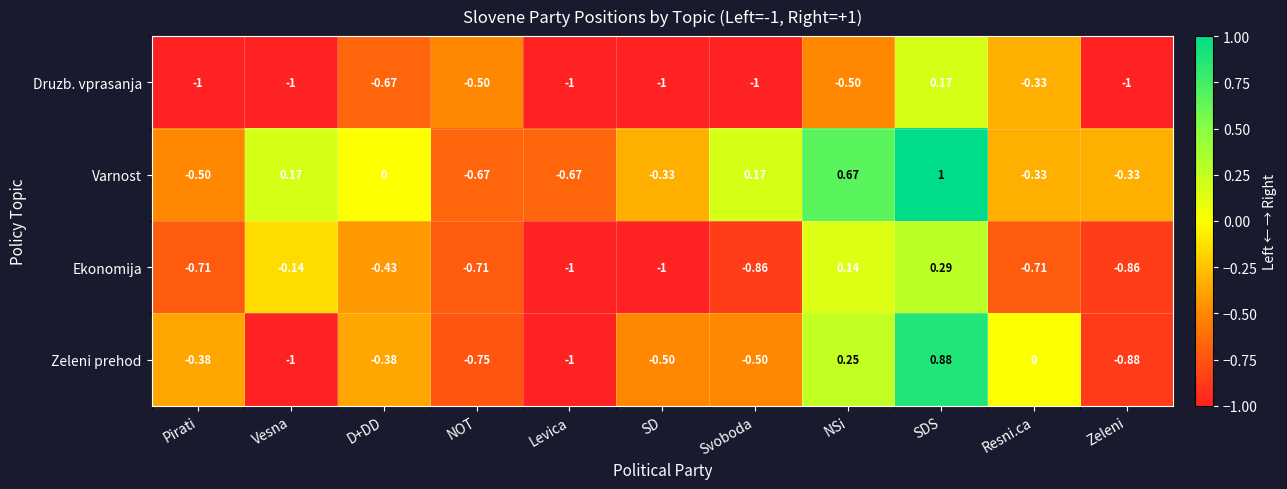

List the series in order of their peak value, lowest first.

Druzb. vprasanja, Ekonomija, Zeleni prehod, Varnost